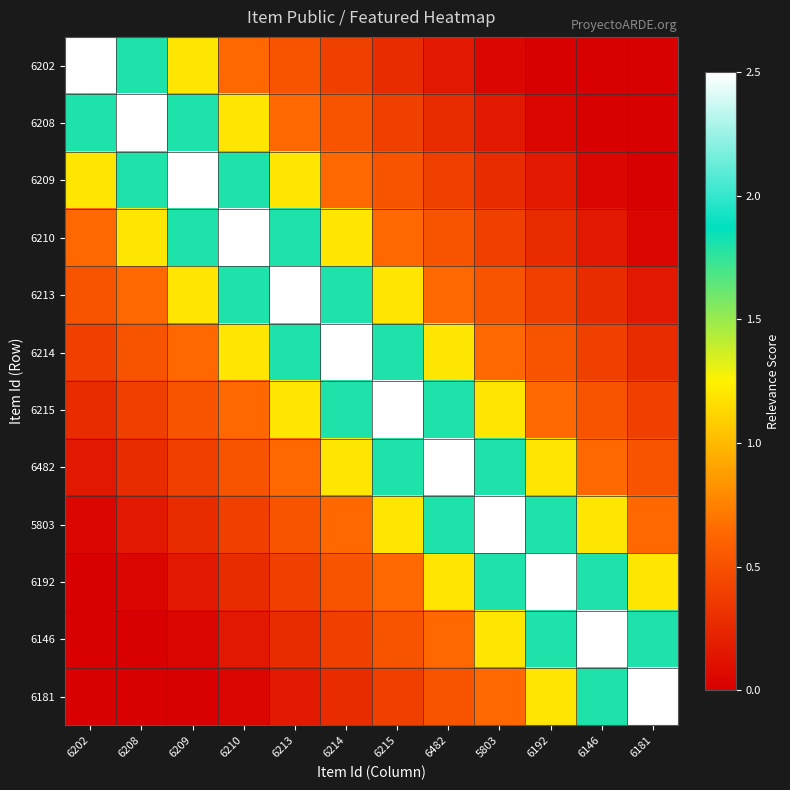

At which category does the chart reach its minimum across all series?

6192